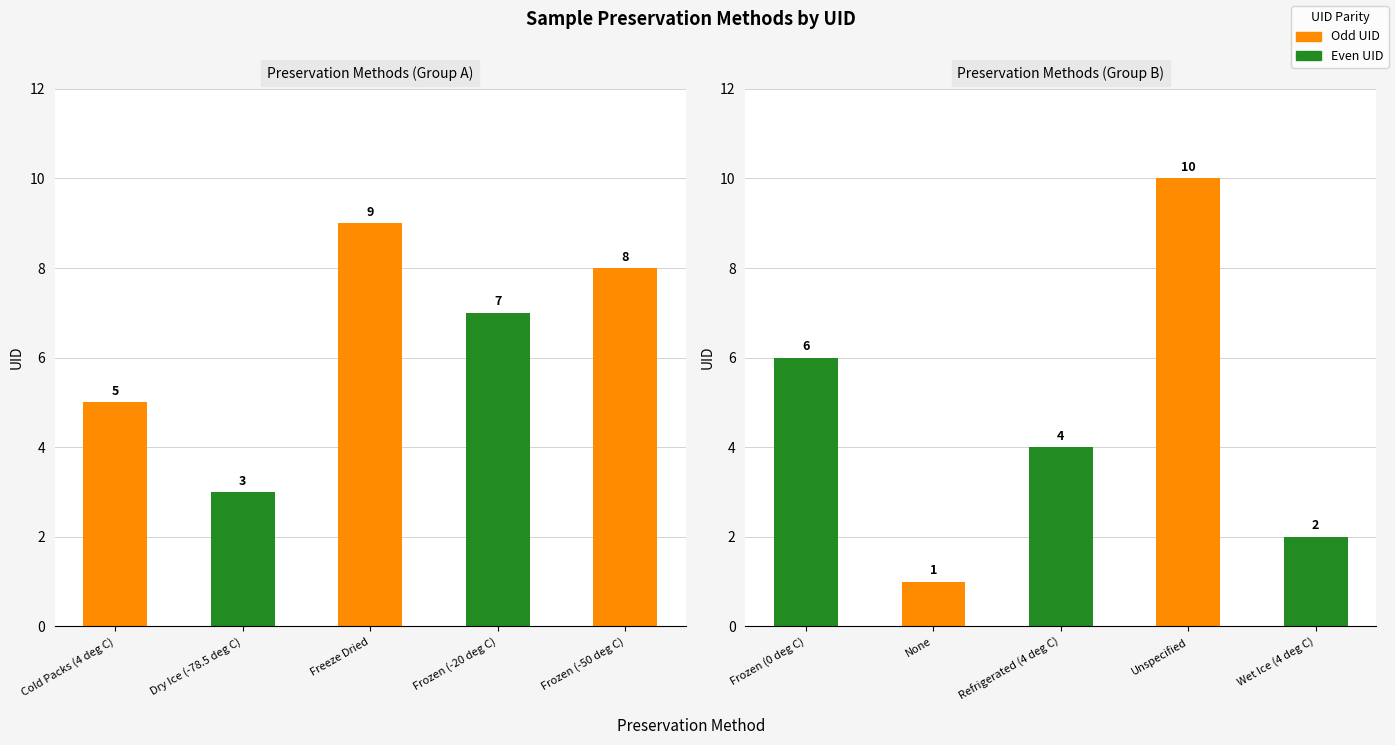

How many data points does each series have?

5